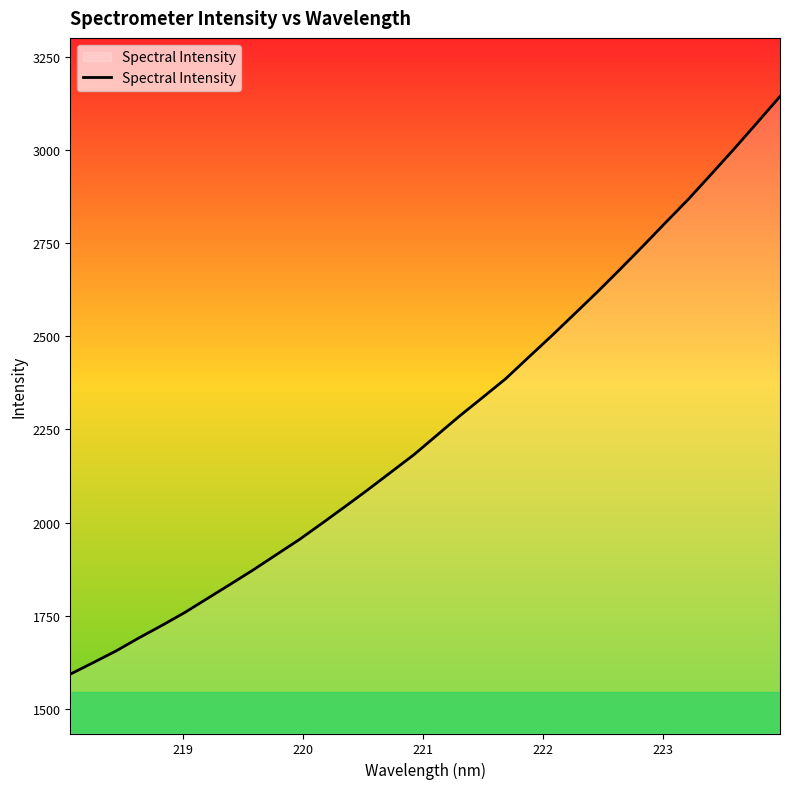

What is the difference between the maximum and minimum values?

1550.6